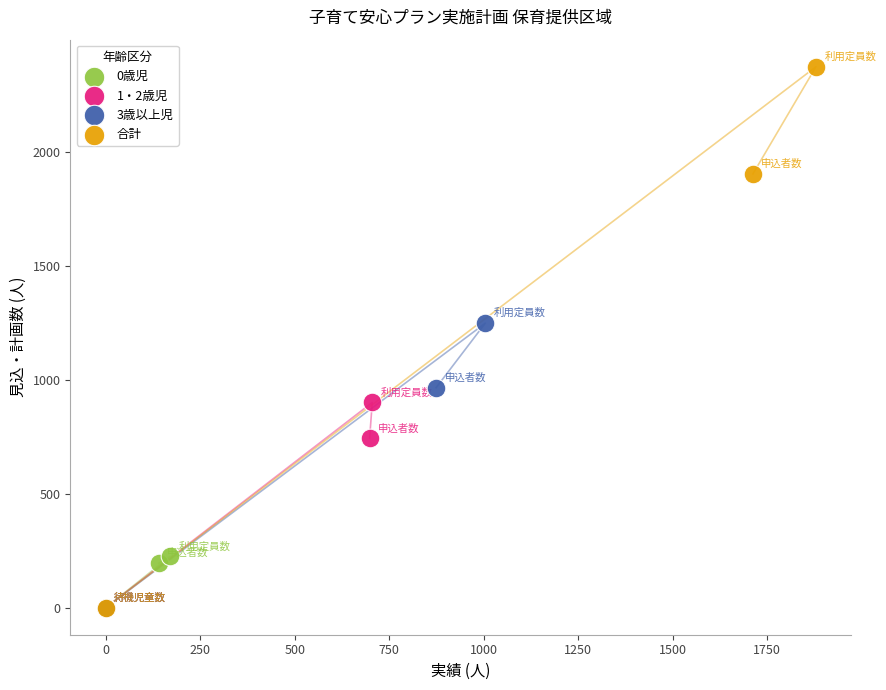

What are all the series names shown in the legend?

0歳児, 1・2歳児, 3歳以上児, 合計